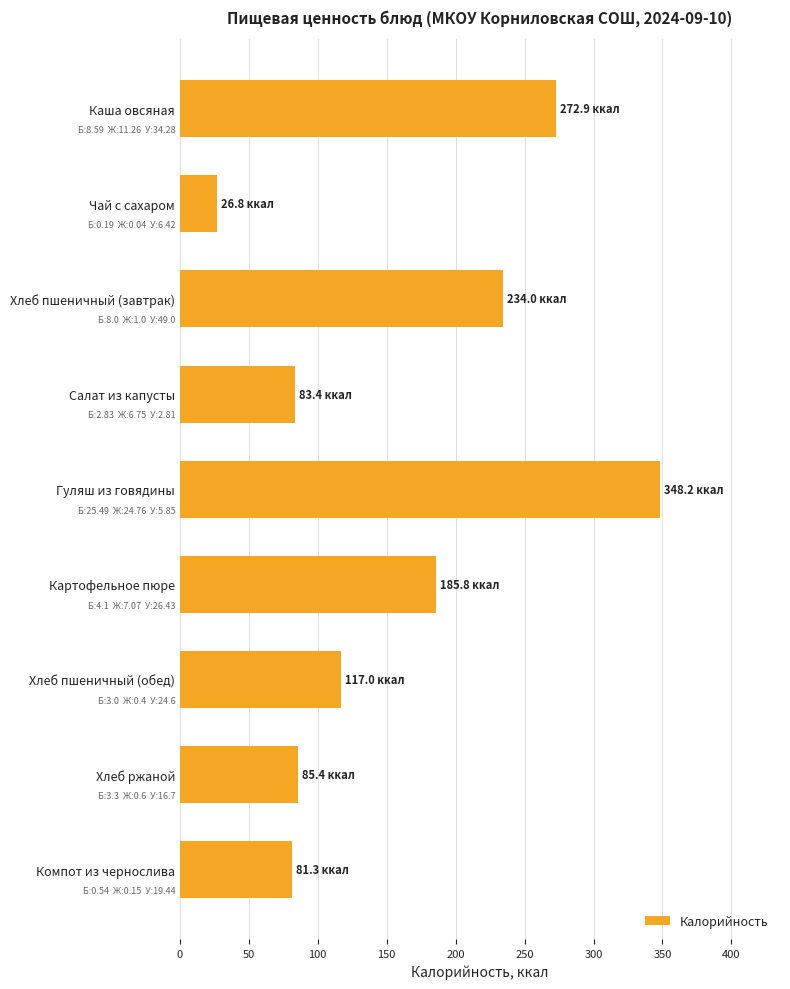

What is the label of the 3rd bar from the top?

Хлеб пшеничный (завтрак)